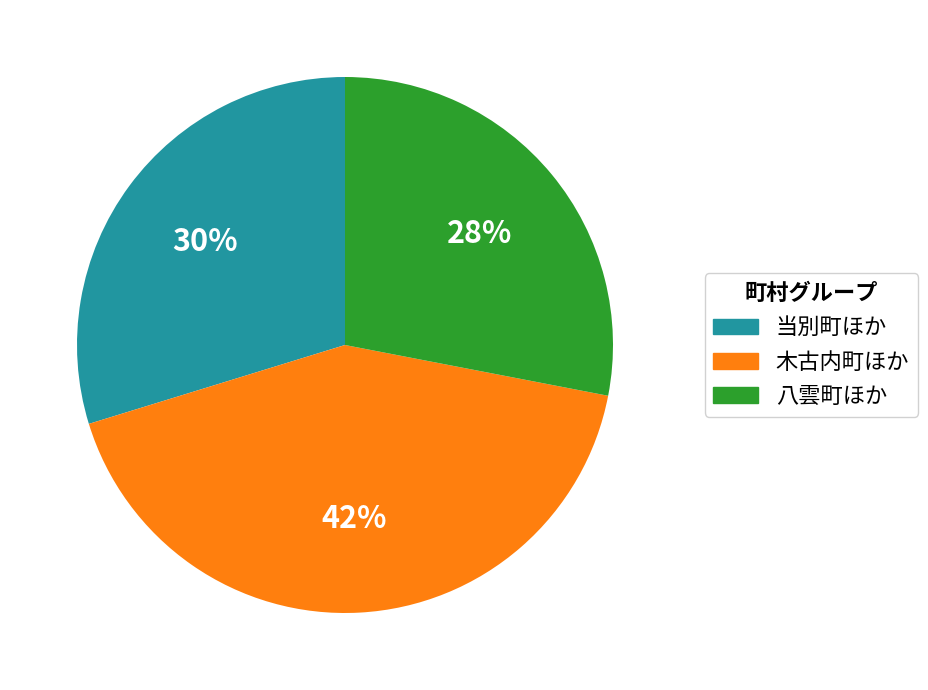

Does any single category account for the majority?

No